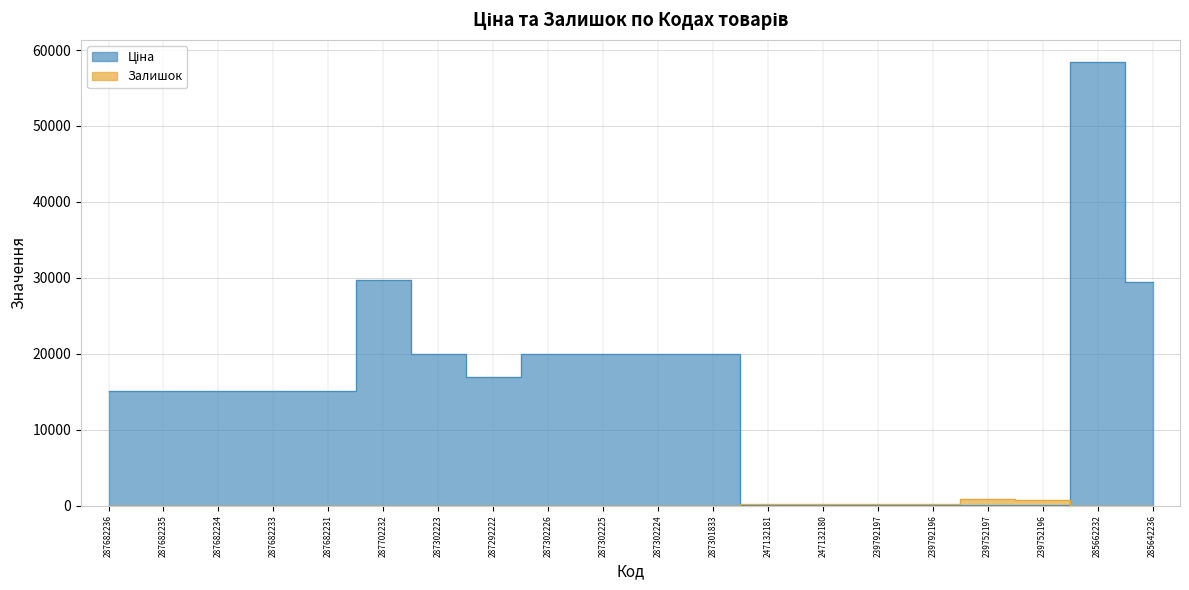

What is the difference between the second highest and minimum values in the Залишок series?

698.0